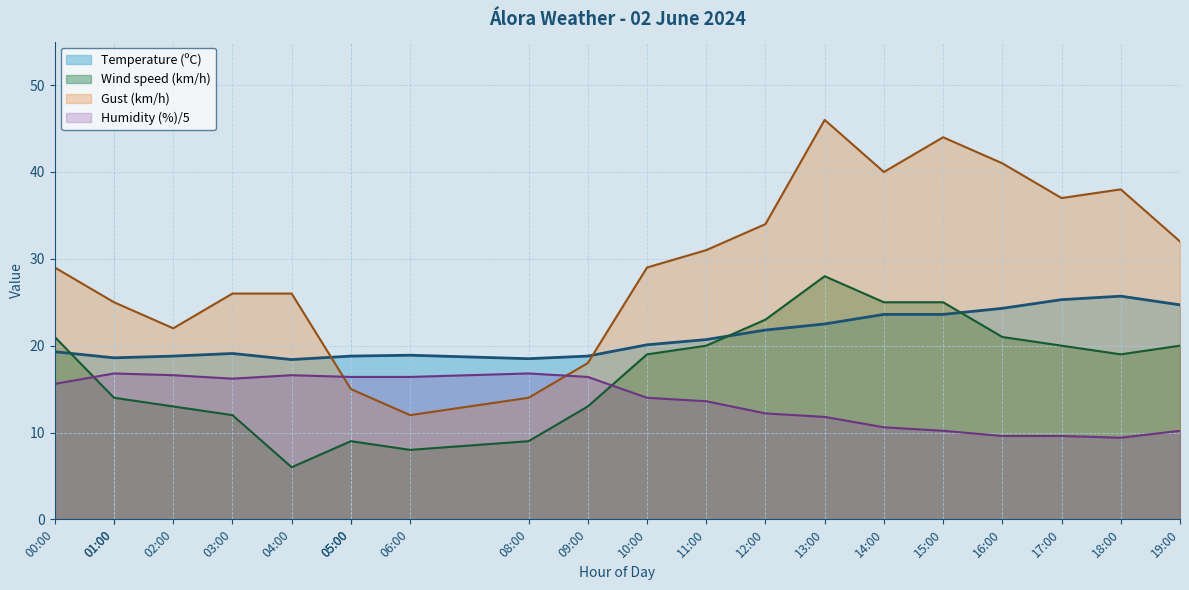

What is the difference between the Temperature (ºC) values at 19:00 and 17:00?

0.6